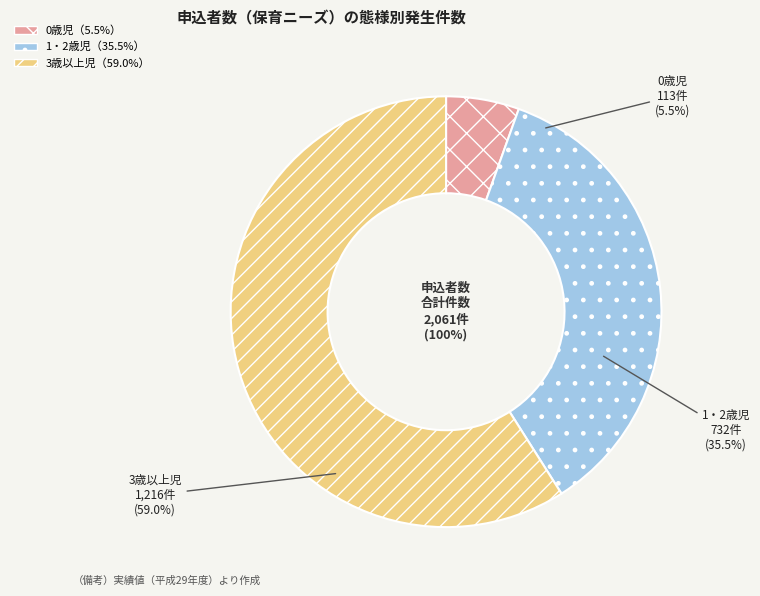

What percentage is the 1・2歳児 slice, to the nearest percent?

36%